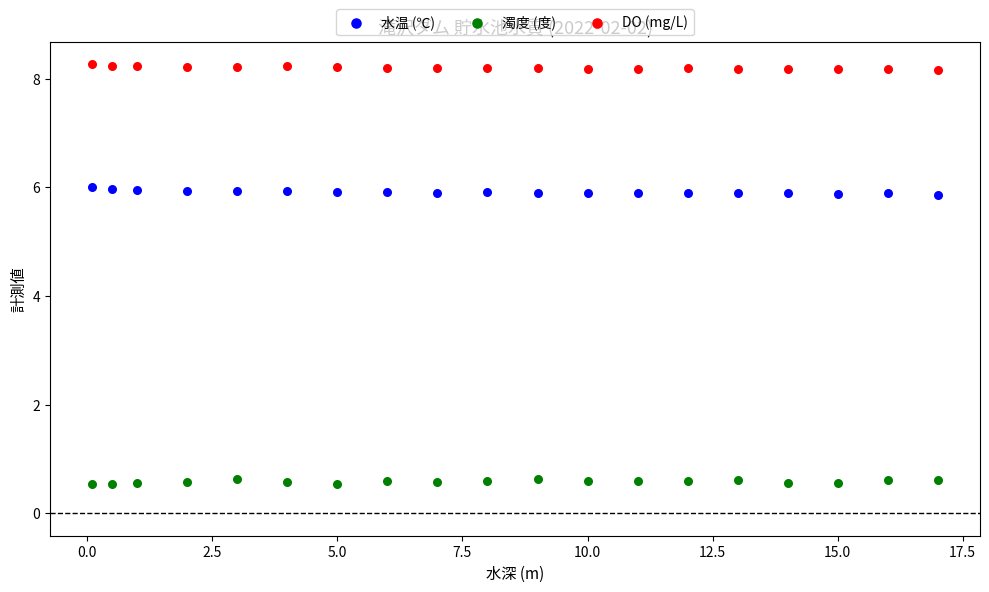

Which series reaches the maximum Y coordinate?

DO (mg/L)